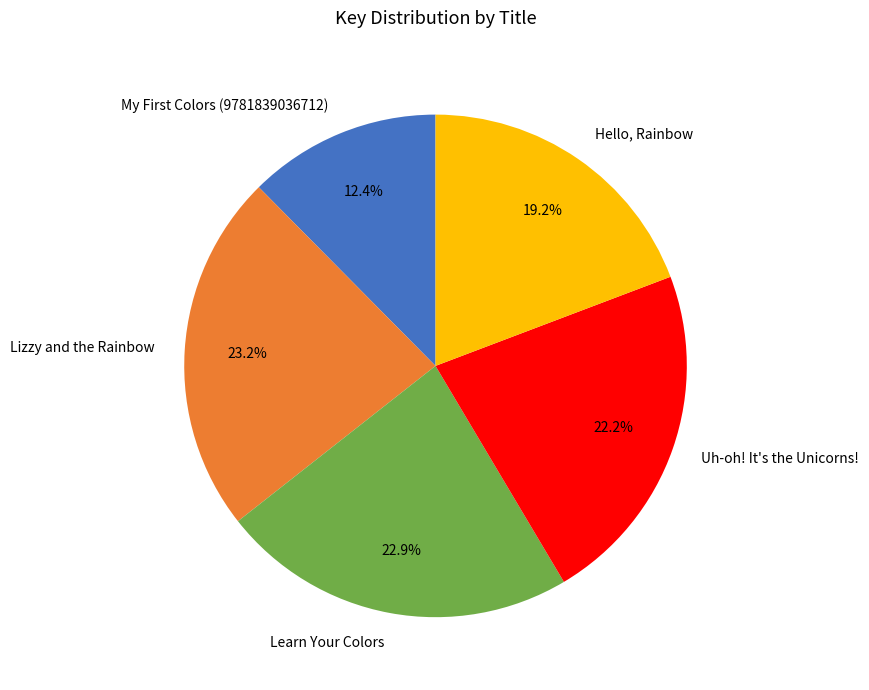

What percentage is the Hello, Rainbow slice, to the nearest percent?

19%